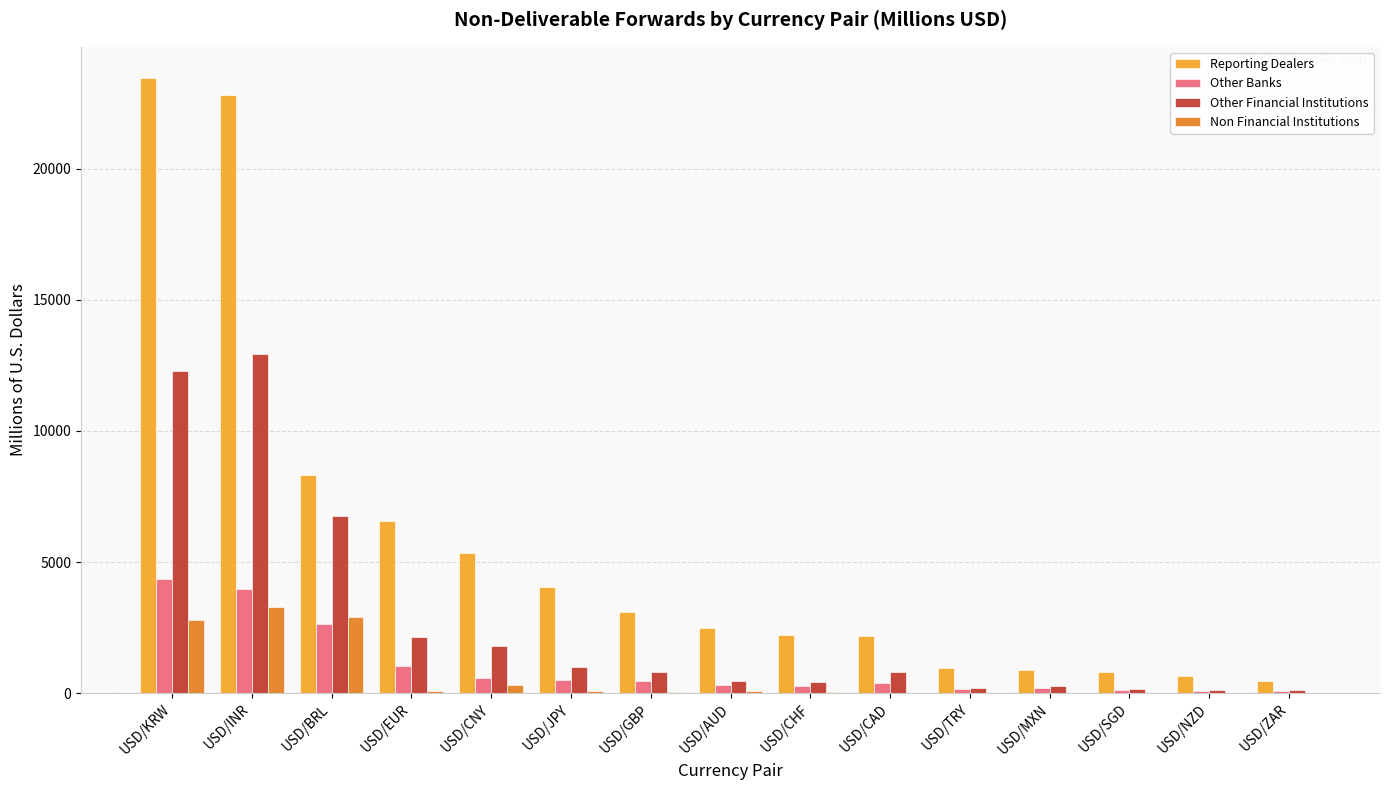

What is the highest value of the Non Financial Institutions series?

3293